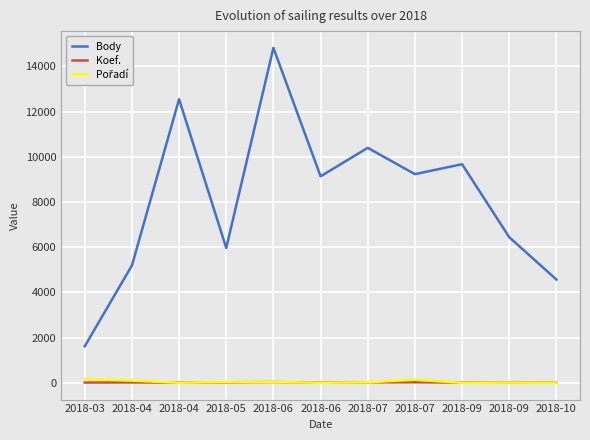

The value of Pořadí at 2018-04 is 2. True or false?

False